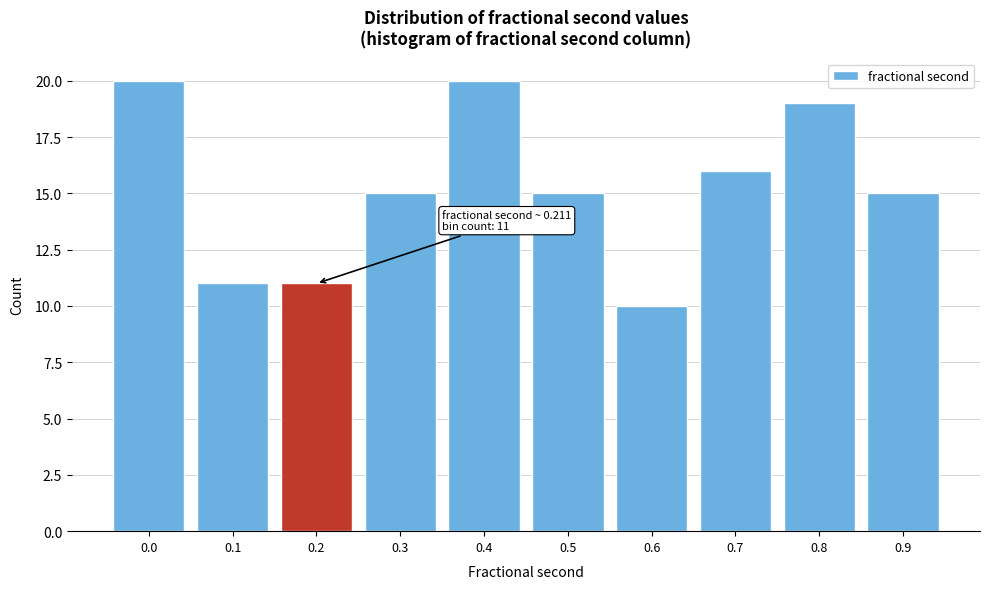

Reading left to right, list all the values displayed in this chart.

20	11	11	15	20	15	10	16	19	15